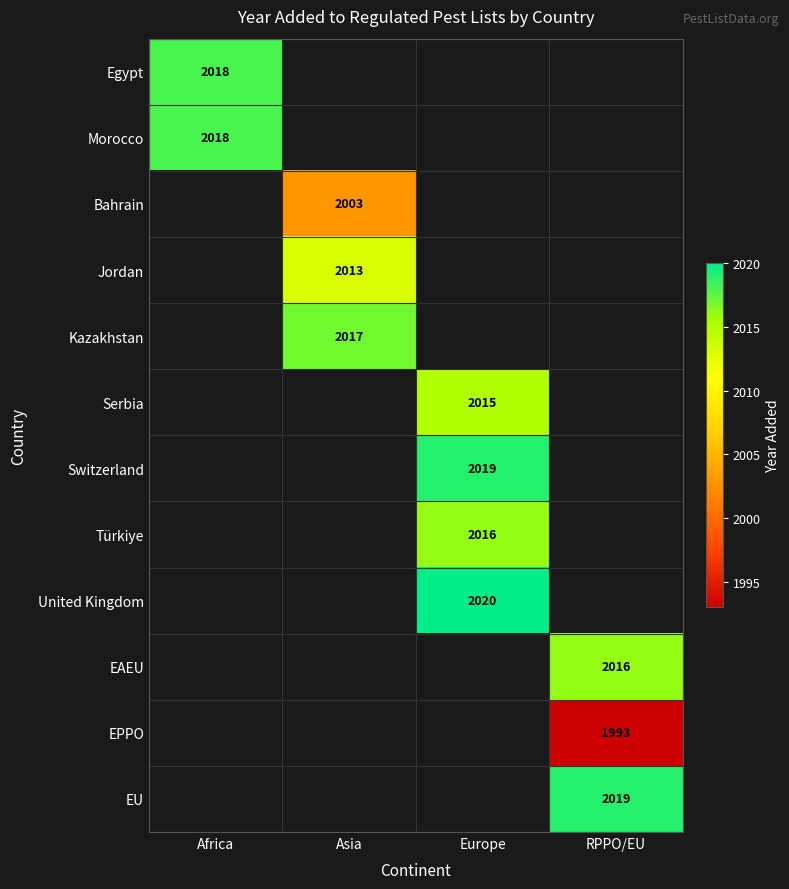

Is it true that Kazakhstan equals 581 at Asia?

False